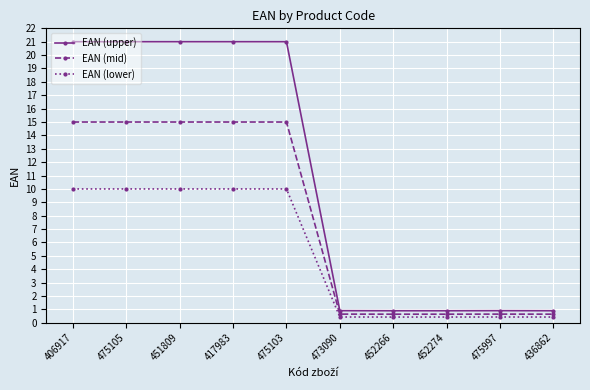

What are all the series names shown in the legend?

EAN (upper), EAN (mid), EAN (lower)